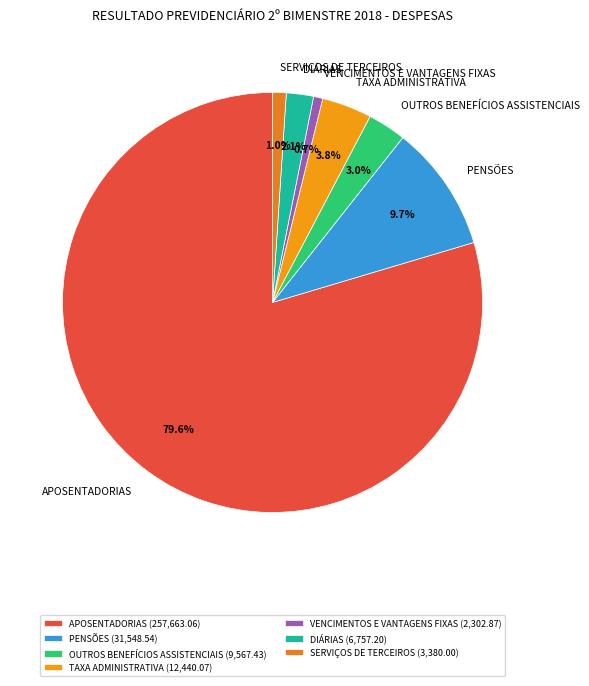

Is there a majority slice in this chart?

Yes